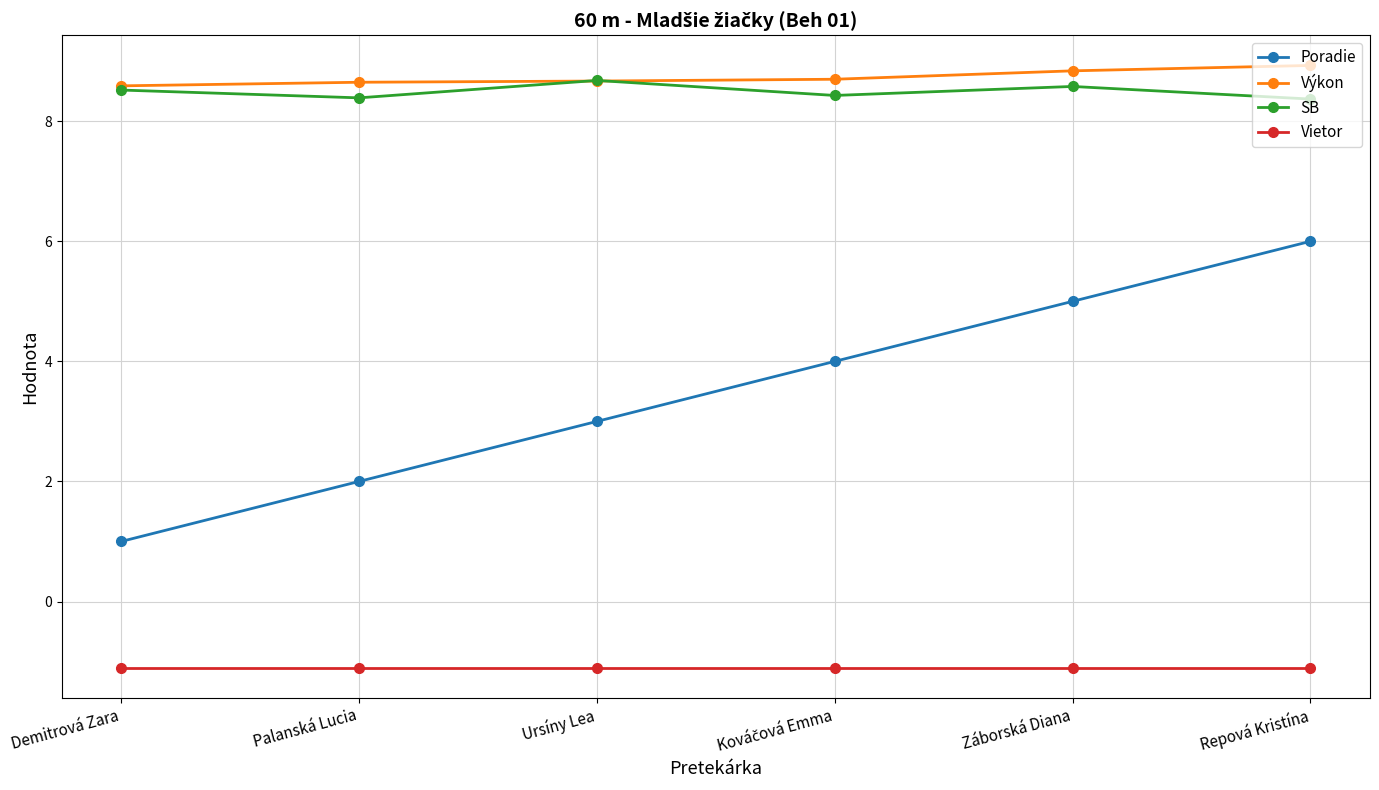

True or false: Poradie has a value of 3.0 at Palanská Lucia.

False